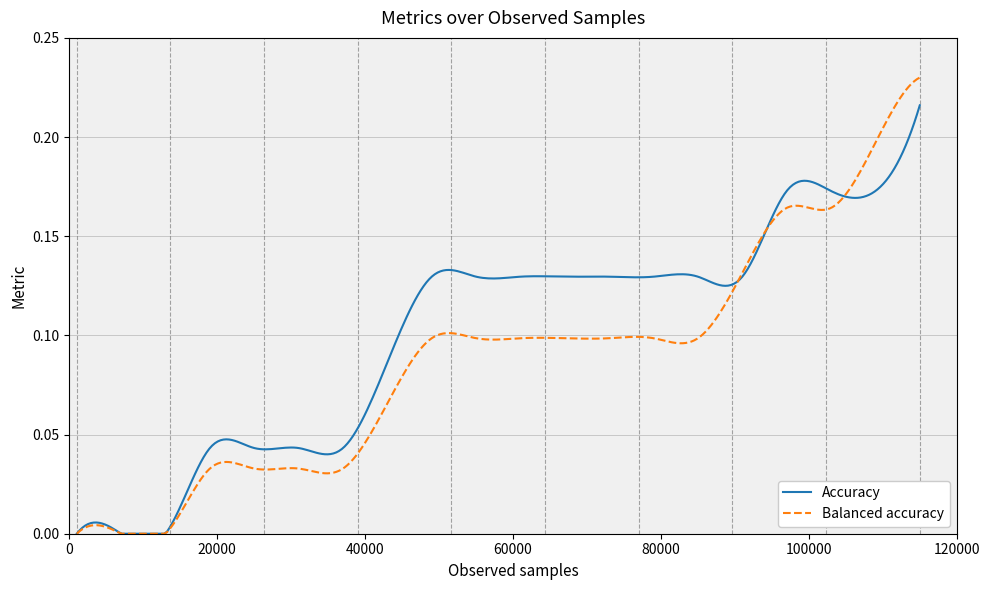

Which series has the largest range (max minus min)?

Balanced accuracy